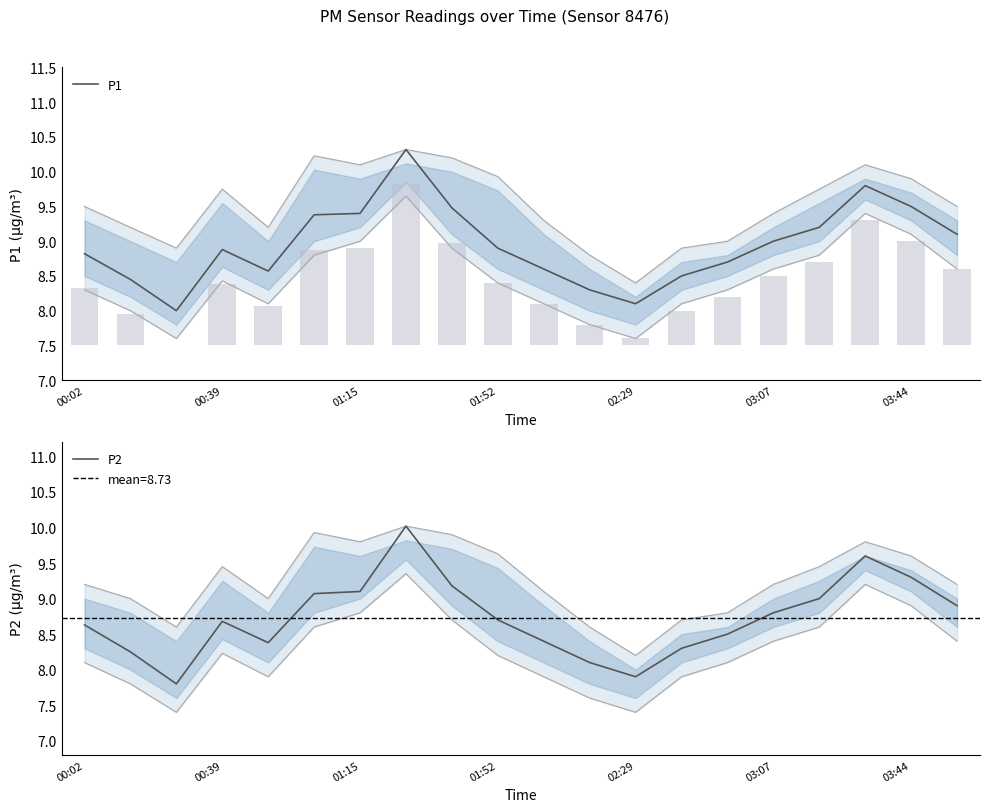

The value of P2 at 03:07 is 8.8. True or false?

True